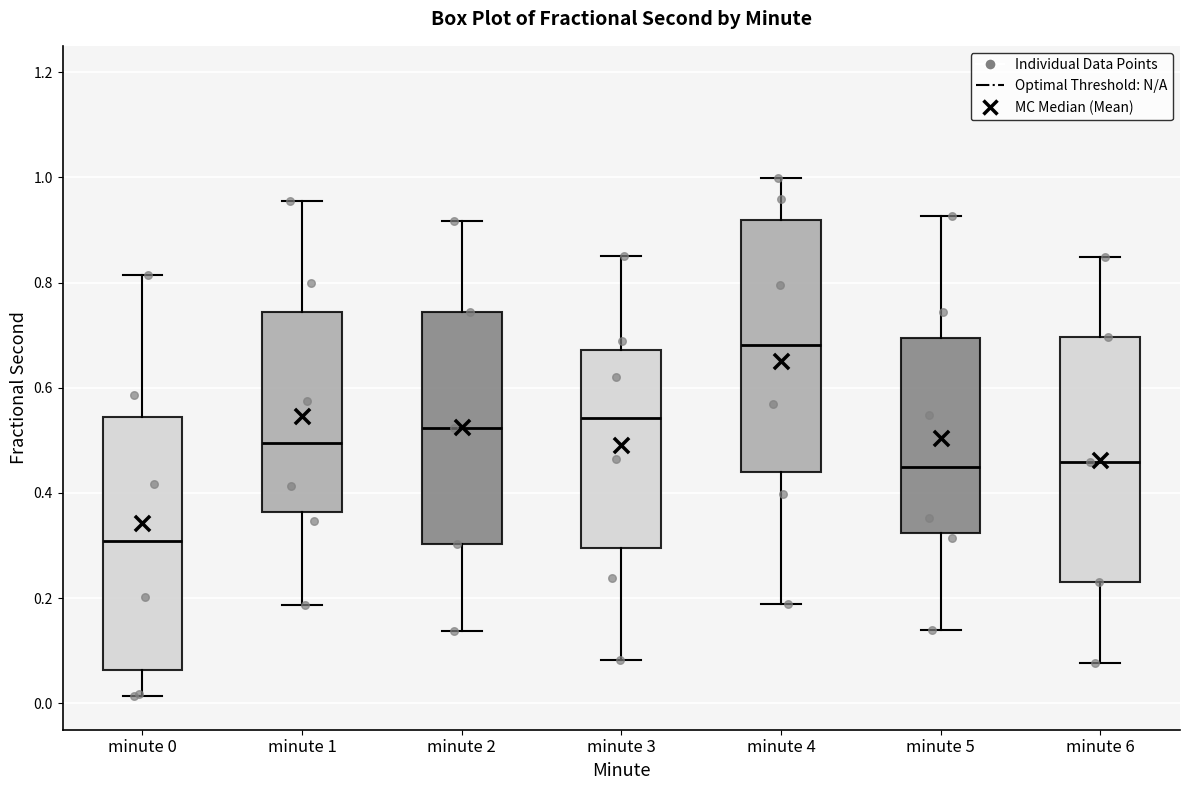

Reading left to right, read every box against the y-axis: the position of its median line, the range the box covers, and the ends of its whiskers. The values are not printed on the chart, so give them approximately, as read against the axis.

minute 0: median 0.30, box 0.06 to 0.54, whiskers 0.02 to 0.82
minute 1: median 0.50, box 0.36 to 0.74, whiskers 0.18 to 0.96
minute 2: median 0.52, box 0.30 to 0.74, whiskers 0.14 to 0.92
minute 3: median 0.54, box 0.30 to 0.68, whiskers 0.08 to 0.86
minute 4: median 0.68, box 0.44 to 0.92, whiskers 0.18 to 1.00
minute 5: median 0.44, box 0.32 to 0.70, whiskers 0.14 to 0.92
minute 6: median 0.46, box 0.24 to 0.70, whiskers 0.08 to 0.84